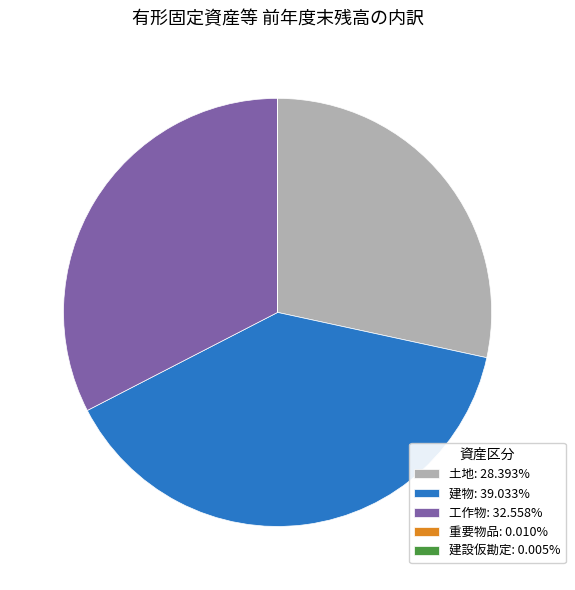

Is 土地: 28.393% the majority of the pie?

No